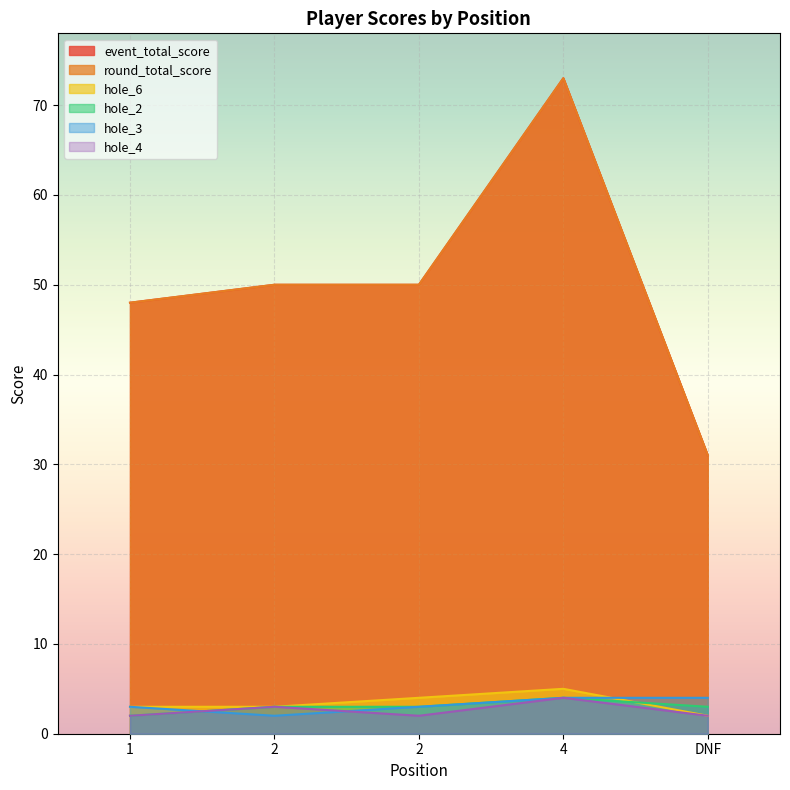

Reading left to right, what are all the values shown in this chart?

event_total_score: 1=48	2=50	2=50	4=73	DNF=31
round_total_score: 1=48	2=50	2=50	4=73	DNF=31
hole_6: 1=3	2=3	2=4	4=5	DNF=2
hole_2: 1=2	2=3	2=3	4=4	DNF=3
hole_3: 1=3	2=2	2=3	4=4	DNF=4
hole_4: 1=2	2=3	2=2	4=4	DNF=2